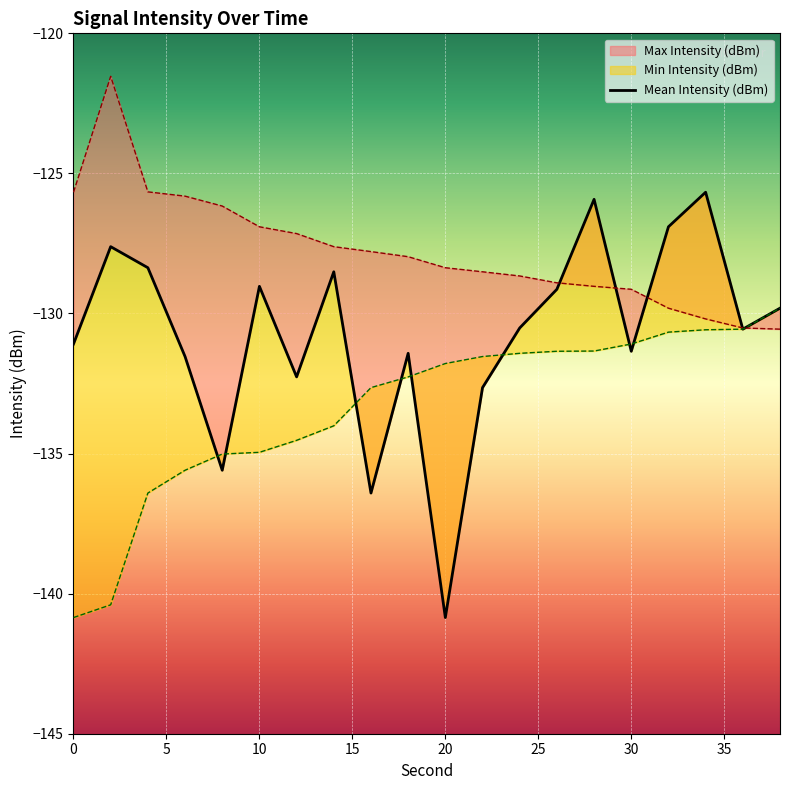

At how many categories does at least one series exceed -136?

20